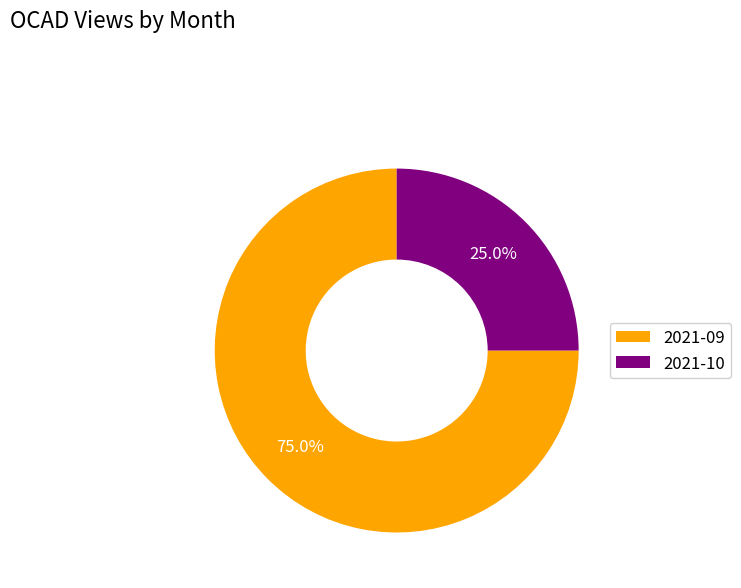

To the nearest percent, what percentage of the pie is 2021-10?

25%